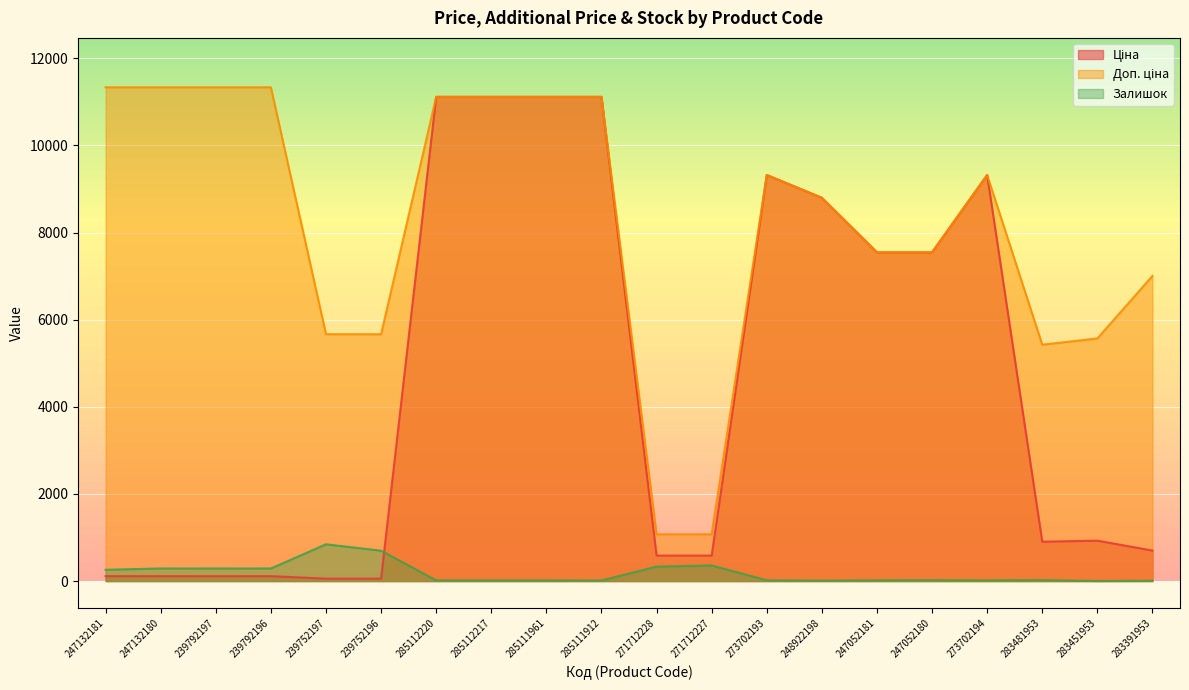

In Ціна, how many points are lower than both neighbors (excluding endpoints)?

1